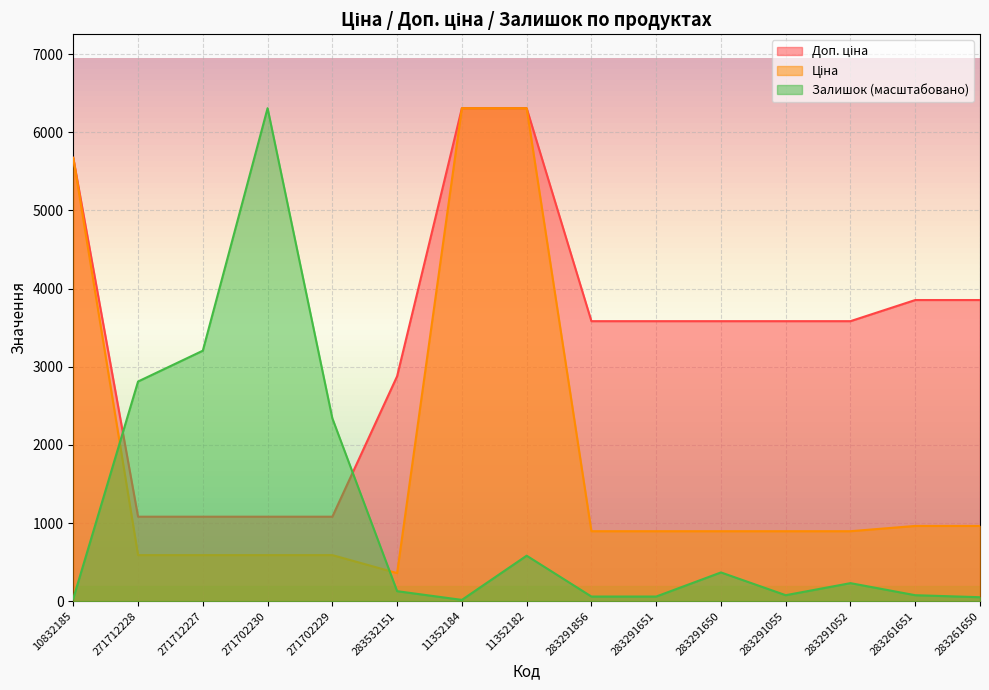

Does the chart display data point markers on the line(s)?

No